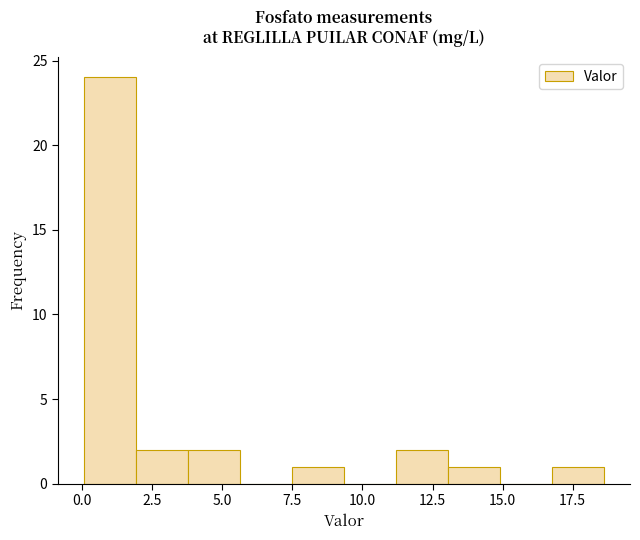

Read against the x-axis, roughly where is the centre of the tallest bar?

1.0